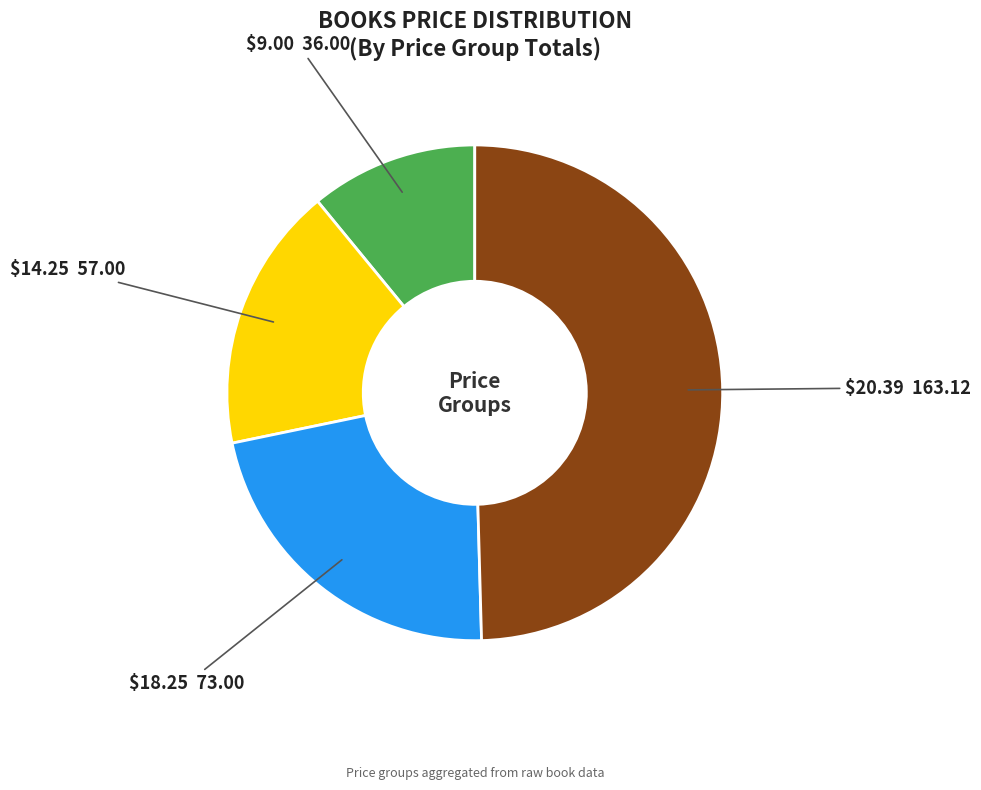

How many slices are in this pie chart?

4